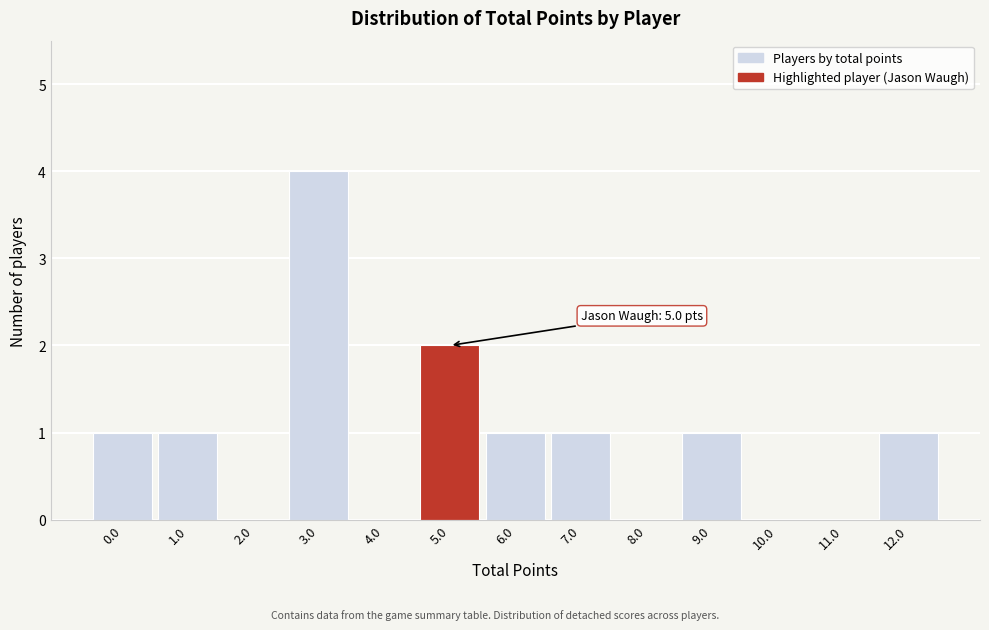

Reading left to right, transcribe all the data shown in this chart.

0.0=1	1.0=1	2.0=0	3.0=4	4.0=0	5.0=2	6.0=1	7.0=1	8.0=0	9.0=1	10.0=0	11.0=0	12.0=1